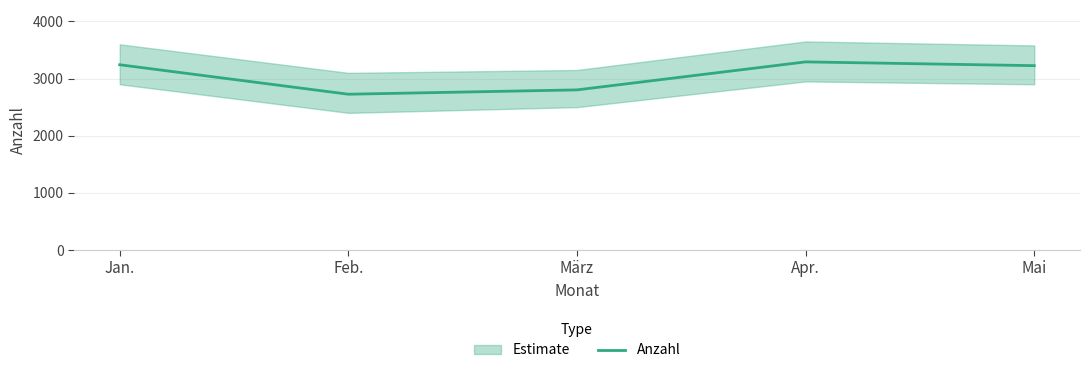

Which has a higher value, Apr. or Mai?

Apr.